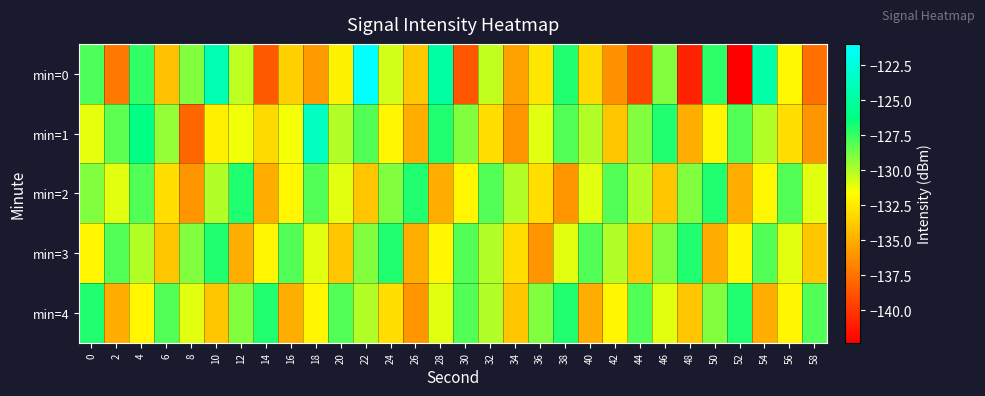

Reading left to right, transcribe all the data shown in this chart.

min=0: 0=-128.0	2=-137.3	4=-127.4	6=-134.2	8=-129.1	10=-124.2	12=-130.3	14=-138.5	16=-133.6	18=-135.8	20=-132.2	22=-121.0	24=-130.7	26=-134.0	28=-124.8	30=-138.7	32=-130.4	34=-135.5	36=-132.7	38=-127.0	40=-133.2	42=-136.2	44=-139.4	46=-129.0	48=-140.8	50=-127.3	52=-142.3	54=-124.7	56=-132.0	58=-137.6
min=1: 0=-131.1	2=-128.3	4=-126.1	6=-129.5	8=-138.0	10=-132.2	12=-131.4	14=-133.2	16=-131.4	18=-123.6	20=-130.0	22=-128.0	24=-132.0	26=-135.0	28=-127.0	30=-129.0	32=-133.0	34=-136.0	36=-131.0	38=-128.0	40=-130.0	42=-134.0	44=-129.0	46=-127.0	48=-135.0	50=-132.0	52=-128.0	54=-130.0	56=-133.0	58=-136.0
min=2: 0=-129.0	2=-131.0	4=-128.0	6=-133.0	8=-136.0	10=-130.0	12=-127.0	14=-135.0	16=-132.0	18=-128.0	20=-131.0	22=-134.0	24=-129.0	26=-127.0	28=-135.0	30=-132.0	32=-128.0	34=-130.0	36=-133.0	38=-136.0	40=-131.0	42=-128.0	44=-130.0	46=-134.0	48=-129.0	50=-127.0	52=-135.0	54=-132.0	56=-128.0	58=-131.0
min=3: 0=-132.0	2=-128.0	4=-130.0	6=-134.0	8=-129.0	10=-127.0	12=-135.0	14=-132.0	16=-128.0	18=-131.0	20=-134.0	22=-129.0	24=-127.0	26=-135.0	28=-132.0	30=-128.0	32=-130.0	34=-133.0	36=-136.0	38=-131.0	40=-128.0	42=-130.0	44=-134.0	46=-129.0	48=-127.0	50=-135.0	52=-132.0	54=-128.0	56=-131.0	58=-134.0
min=4: 0=-127.0	2=-135.0	4=-132.0	6=-128.0	8=-131.0	10=-134.0	12=-129.0	14=-127.0	16=-135.0	18=-132.0	20=-128.0	22=-130.0	24=-133.0	26=-136.0	28=-131.0	30=-128.0	32=-130.0	34=-134.0	36=-129.0	38=-127.0	40=-135.0	42=-132.0	44=-128.0	46=-131.0	48=-134.0	50=-129.0	52=-127.0	54=-135.0	56=-132.0	58=-128.0